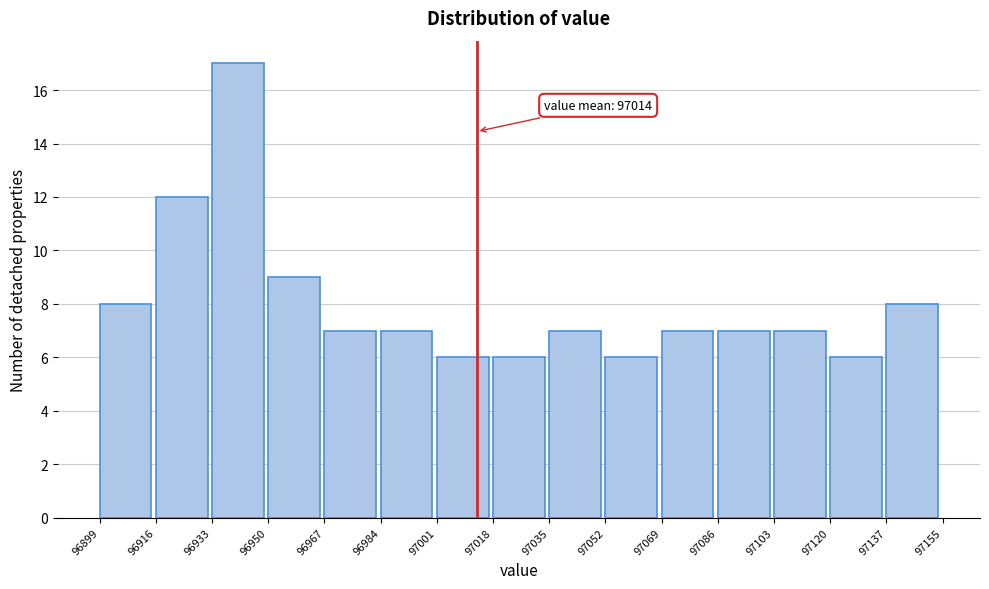

Over which range of the x-axis is the bar tallest?

96933 to 96950